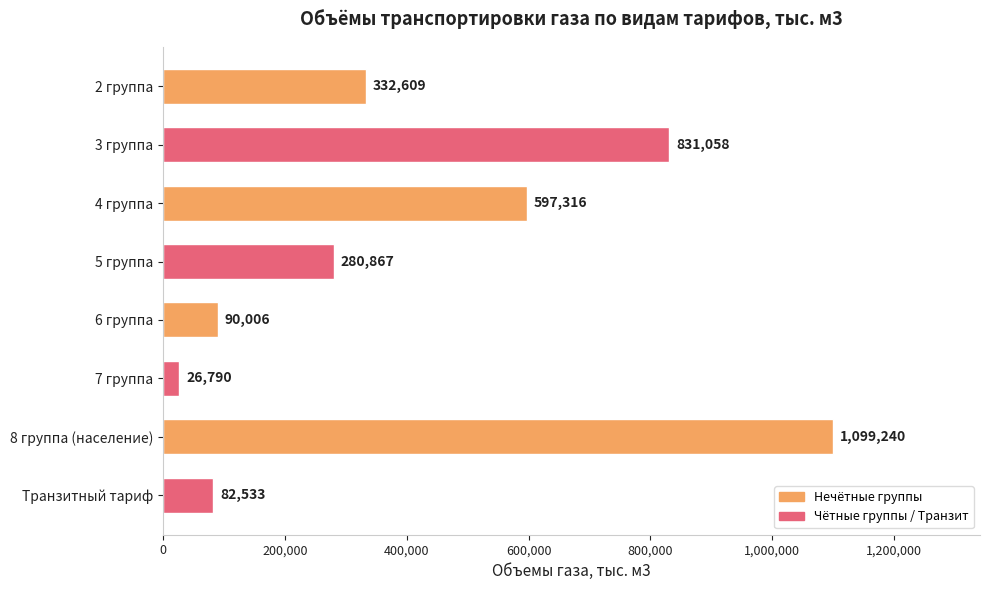

What is the average value?

417552.4